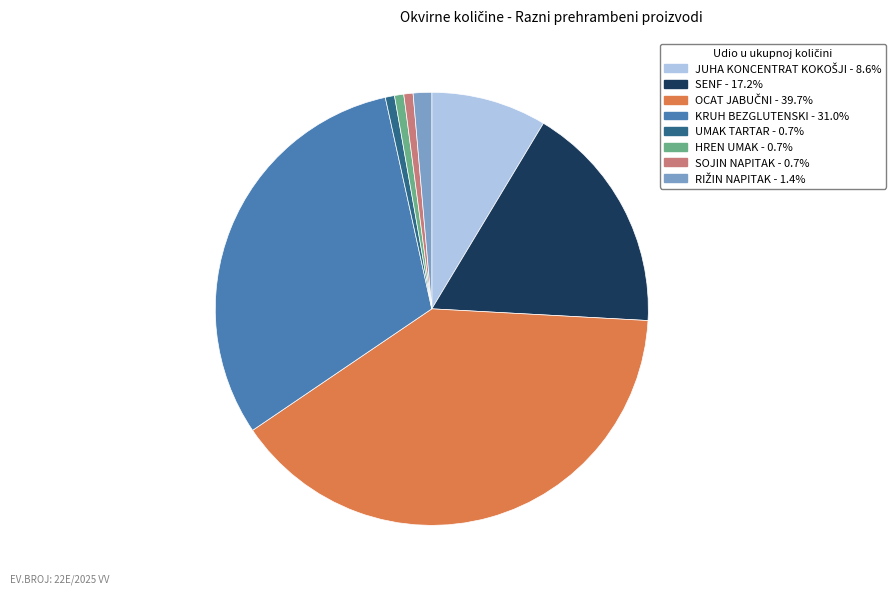

The KRUH BEZGLUTENSKI slice represents 17% of the pie. True or false?

False